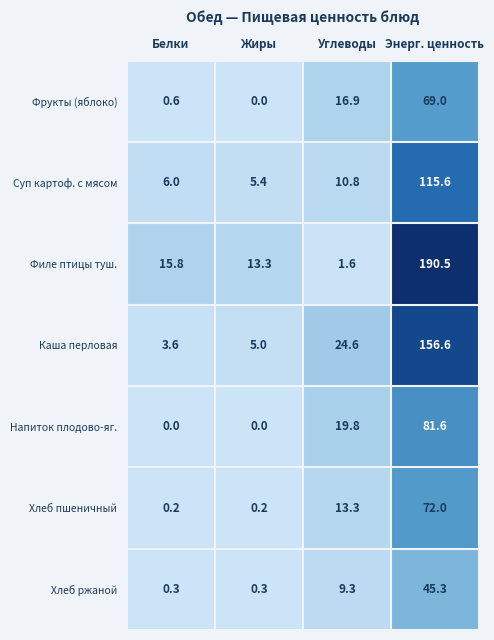

Reading right to left, list all the values displayed in this chart.

Фрукты (яблоко): 69.0	16.9	0.0	0.6
Суп картоф. с мясом: 115.6	10.8	5.4	6.0
Филе птицы туш.: 190.5	1.6	13.3	15.8
Каша перловая: 156.6	24.6	5.0	3.6
Напиток плодово-яг.: 81.6	19.8	0.0	0.0
Хлеб пшеничный: 72.0	13.3	0.2	0.2
Хлеб ржаной: 45.3	9.3	0.3	0.3